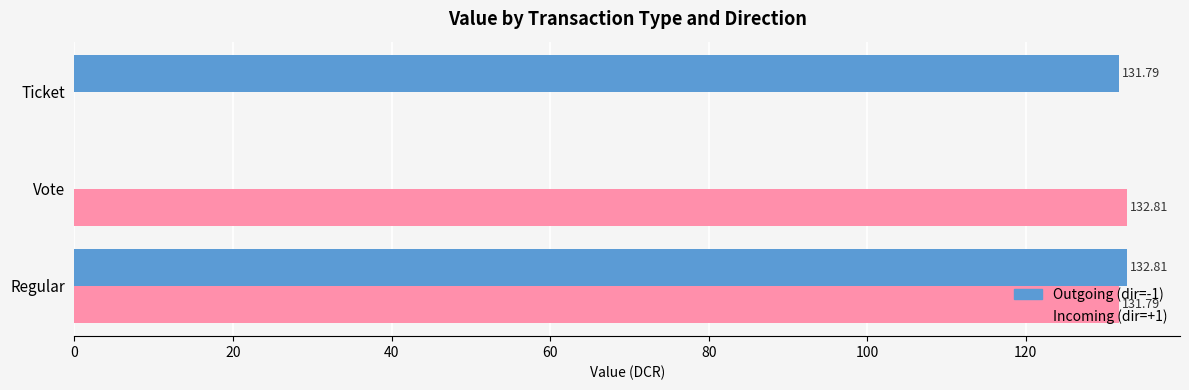

What is the total value across all series at Vote?

132.8